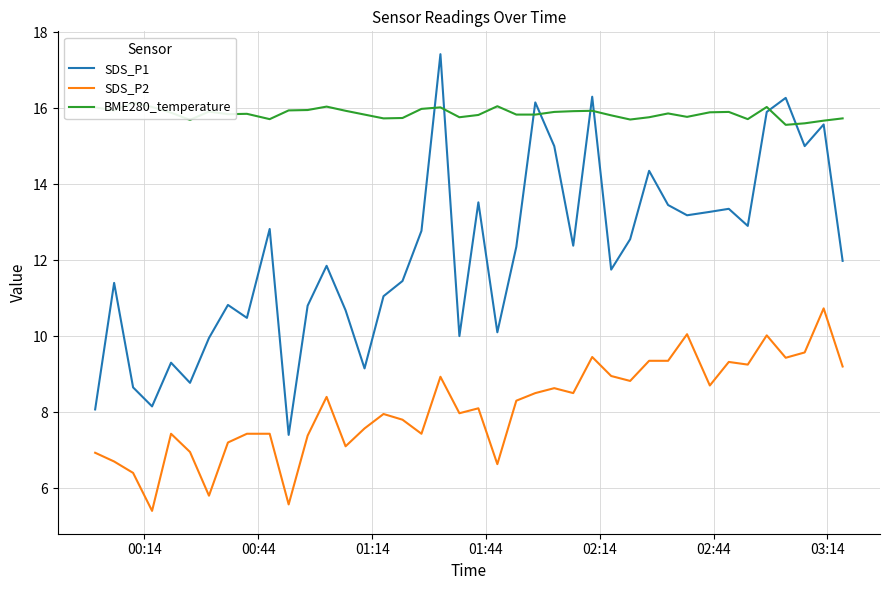

What is the sum of all SDS_P1 values?

486.3